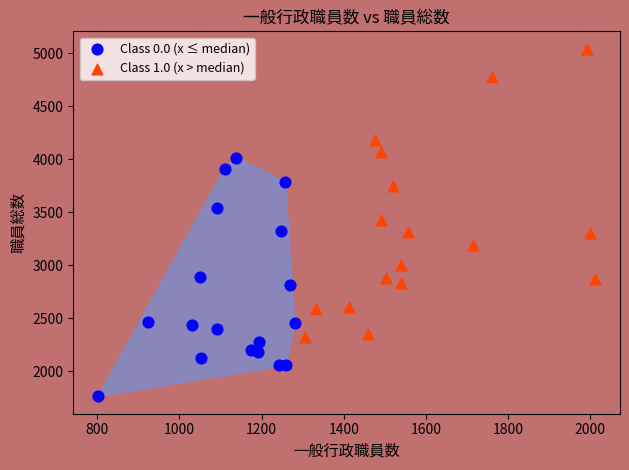

Which series has the largest Y range (max minus min)?

Class 1.0 (x > median)